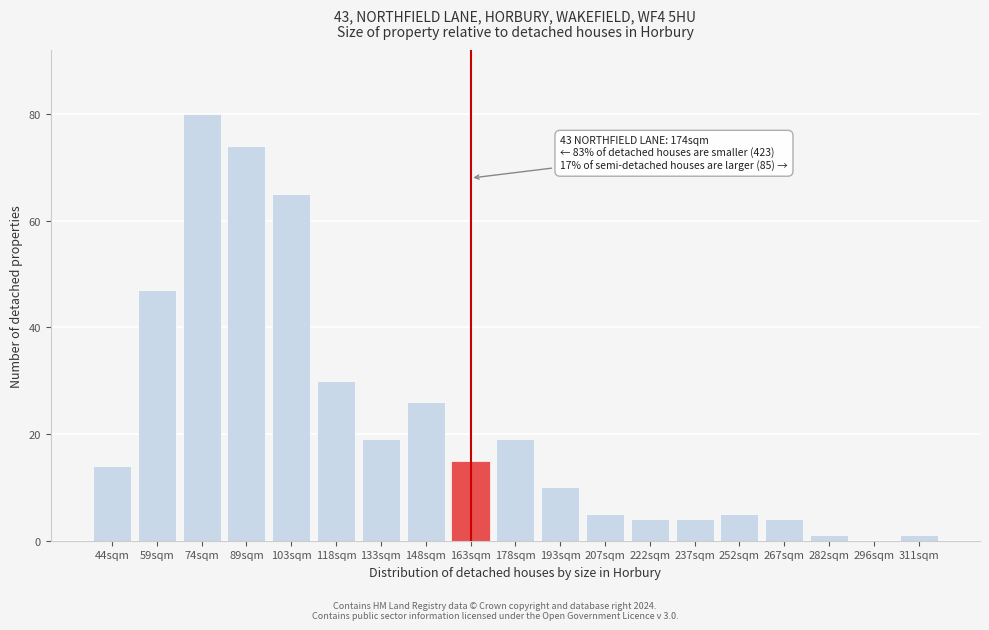

Reading left to right, extract all data points from this chart.

44sqm=14	59sqm=47	74sqm=80	89sqm=74	103sqm=65	118sqm=30	133sqm=19	148sqm=26	163sqm=15	178sqm=19	193sqm=10	207sqm=5	222sqm=4	237sqm=4	252sqm=5	267sqm=4	282sqm=1	296sqm=0	311sqm=1